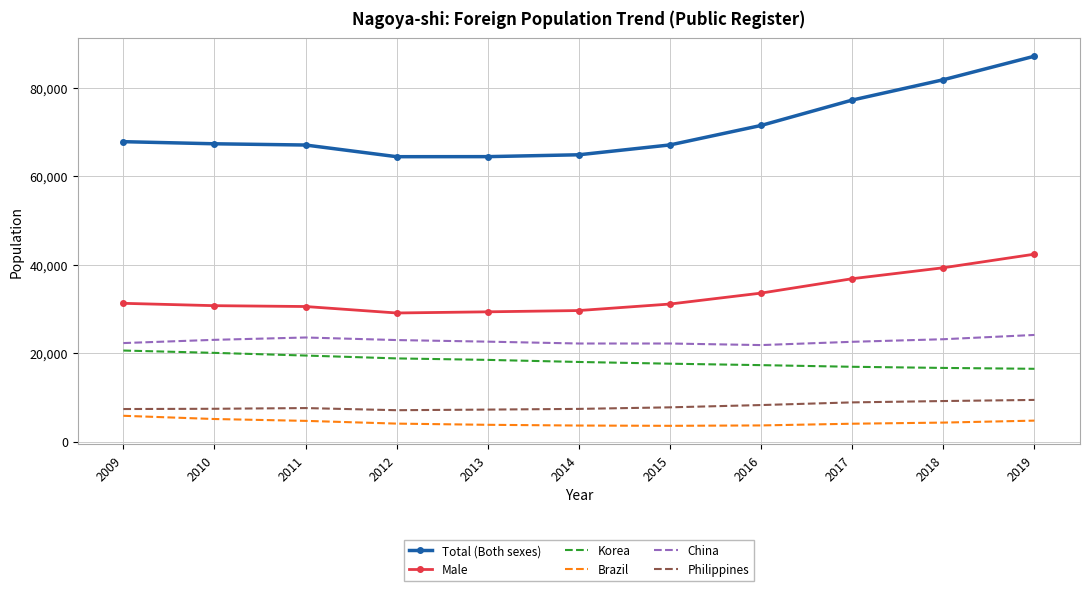

True or false: Brazil and Total (Both sexes) cross at least once.

False